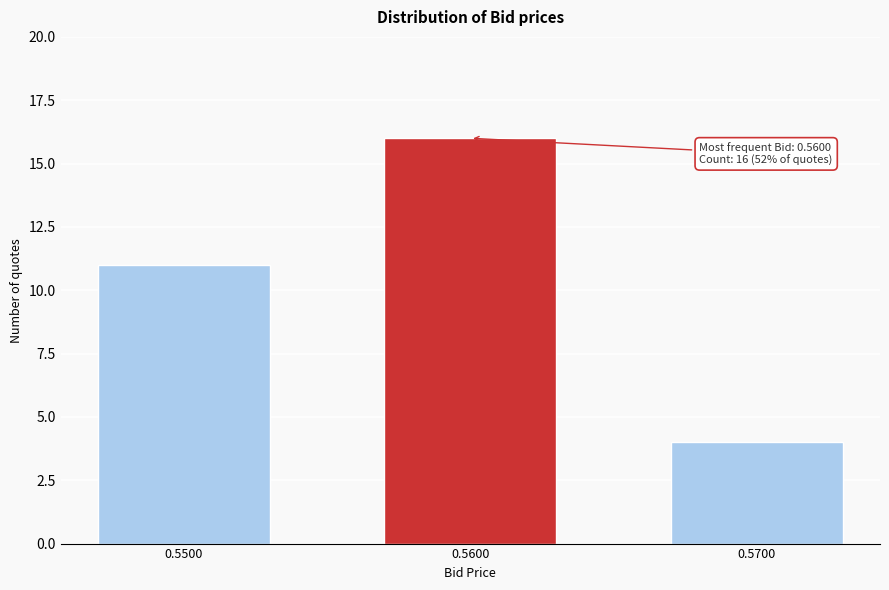

Reading left to right, list all the values displayed in this chart.

0.5500=11	0.5600=16	0.5700=4